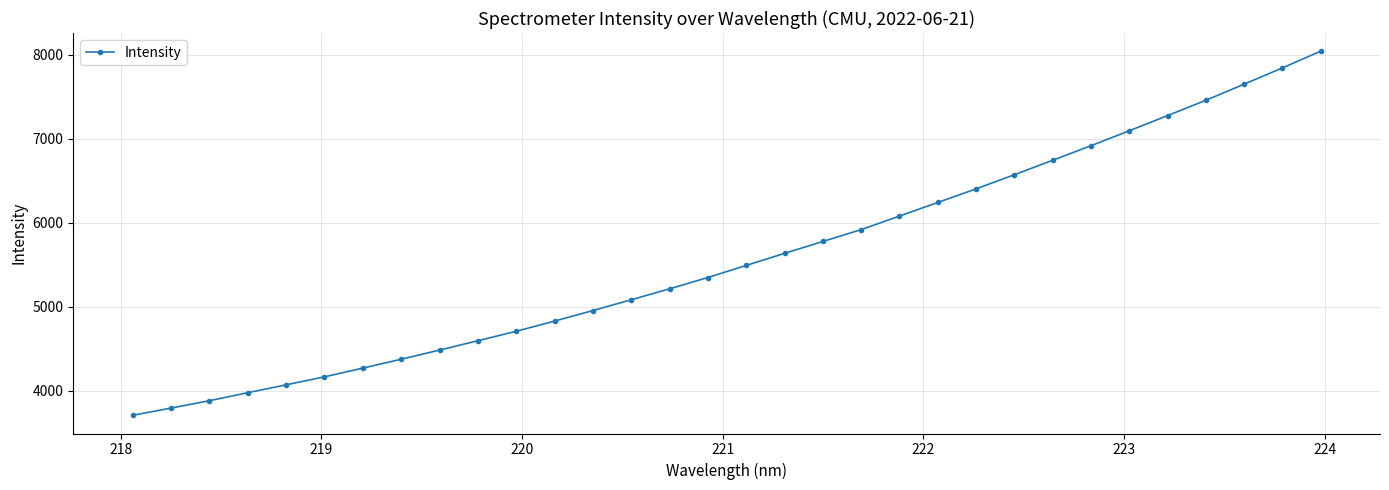

True or false: the data has more than 2 interior local peaks.

False